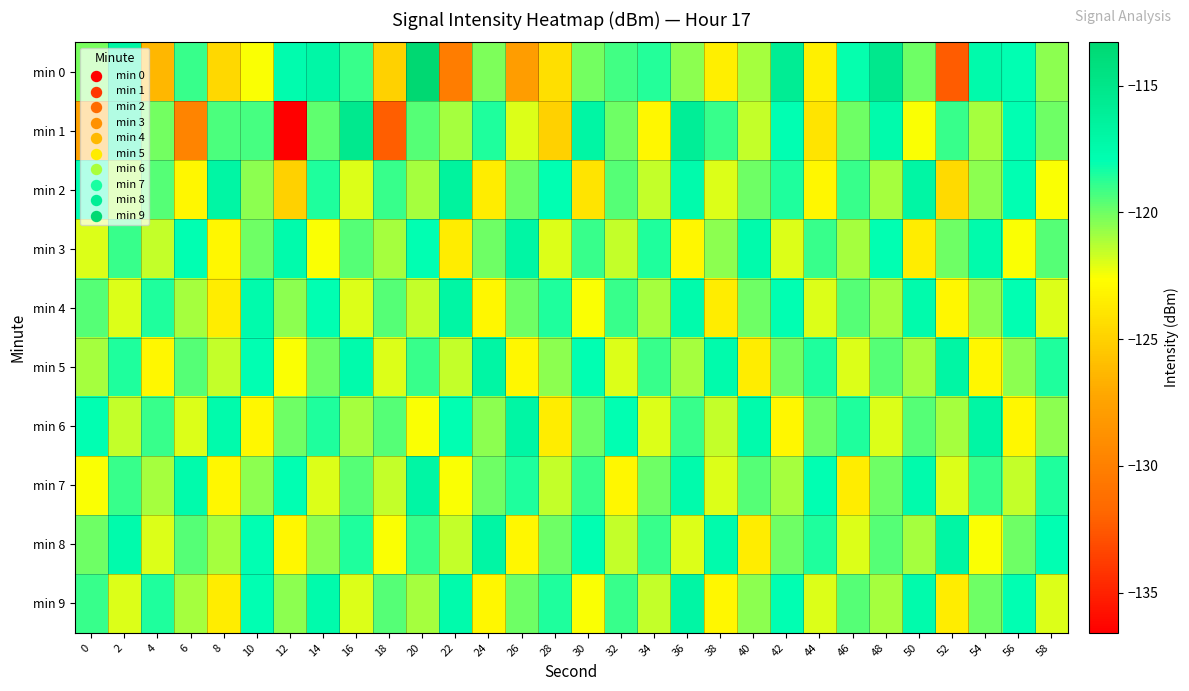

Which series has the largest range (max minus min)?

min 1